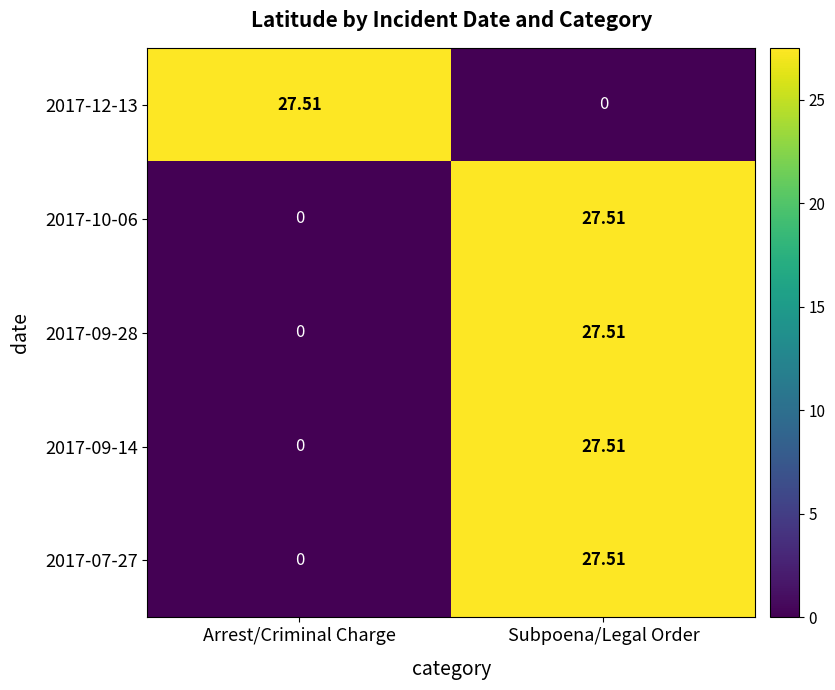

At how many categories does at least one series exceed 9?

2